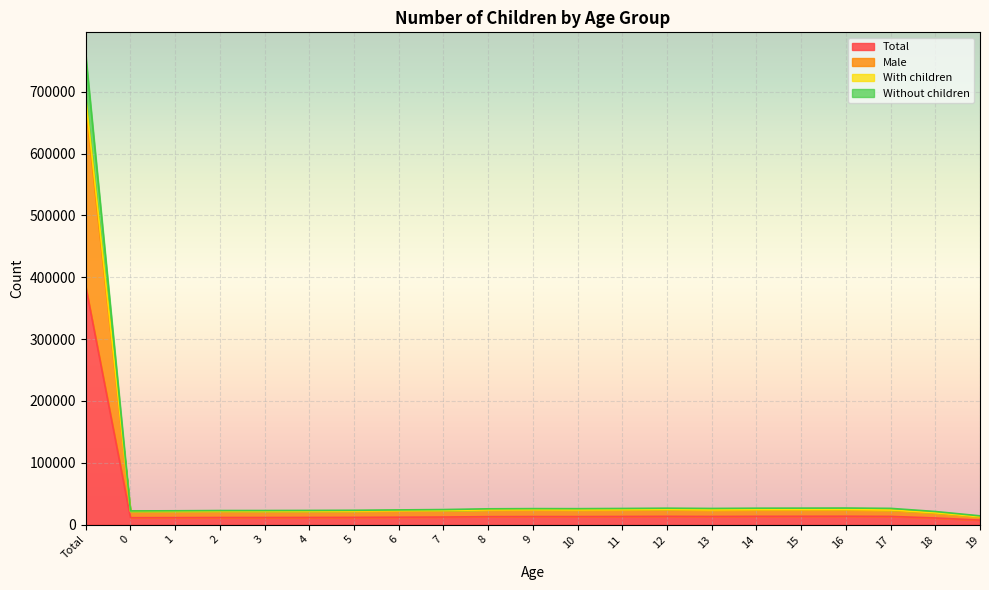

Reading right to left, what are all the values shown in this chart?

Total: 7140	10643	13166	13434	13353	13288	13073	13280	13050	12893	12927	12762	12170	11885	11593	11465	11384	11375	11176	11060	384765
Male: 12333	18645	23106	23735	23645	23662	23384	23906	23665	23513	23670	23545	22570	22161	21738	21706	21668	21823	21648	21524	676555
With children: 14094	21117	26189	26737	26578	26473	26061	26479	26026	25705	25779	25464	24267	23699	23112	22859	22695	22666	22285	22040	758139
Without children: 12649	19072	23545	24165	24077	24034	23750	24231	23944	23762	23931	23741	22741	22310	21854	21788	21737	21871	21679	21548	688831